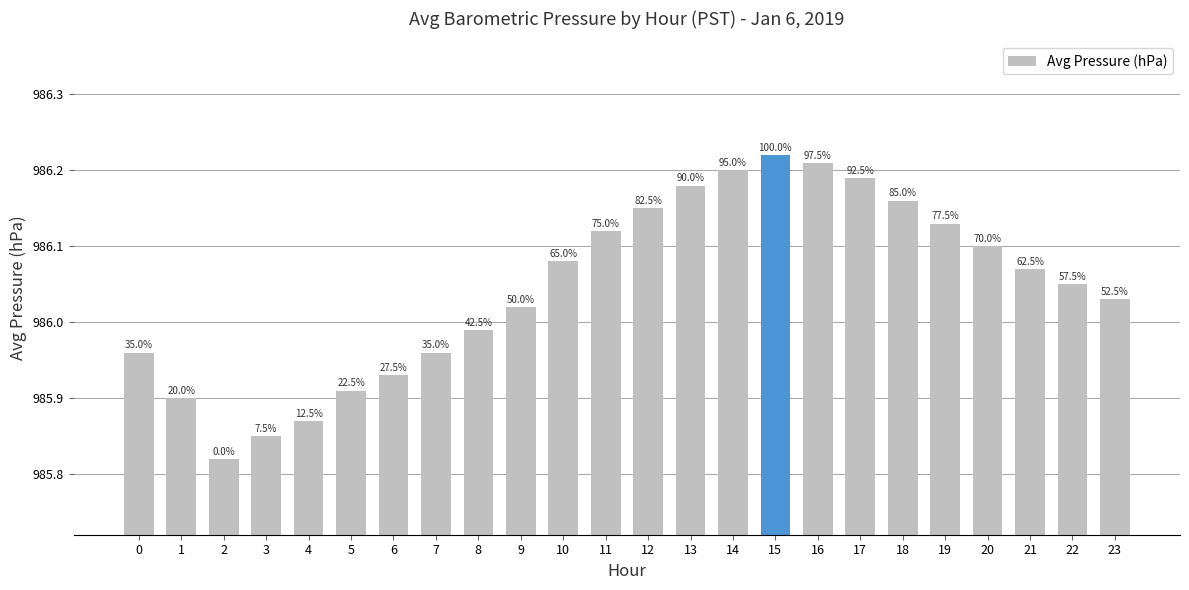

What is the ratio of the value at 22 to the value at 10?

1.0